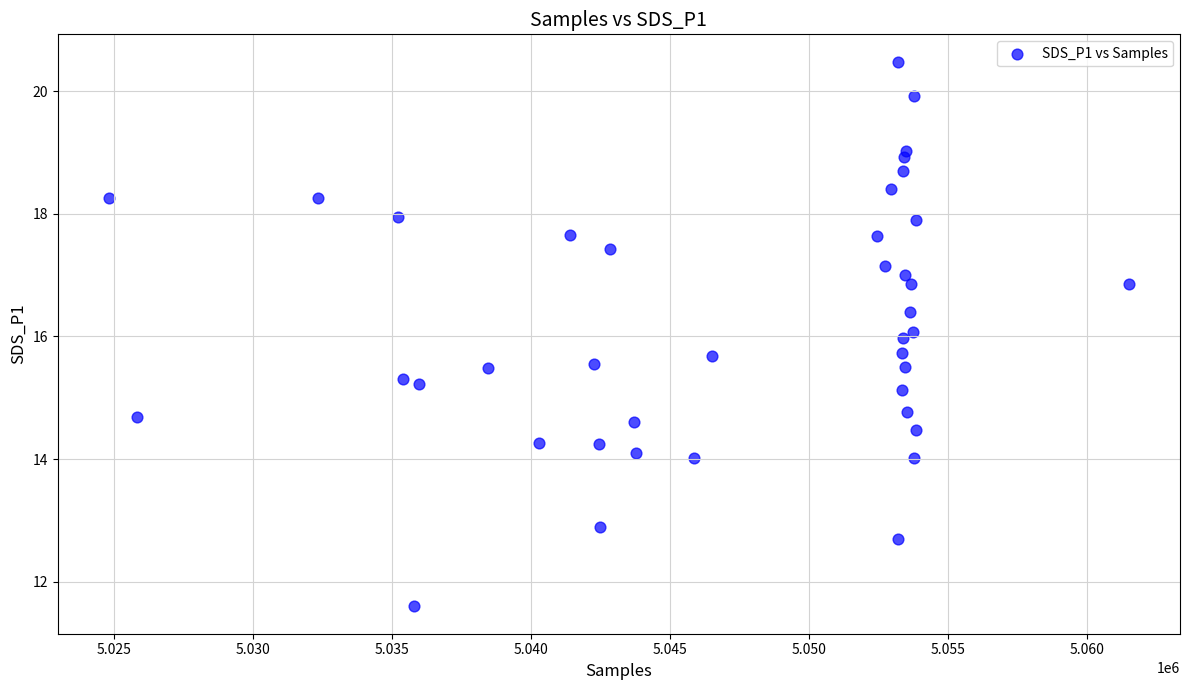

What is the range of Y values (max minus min)?

8.9